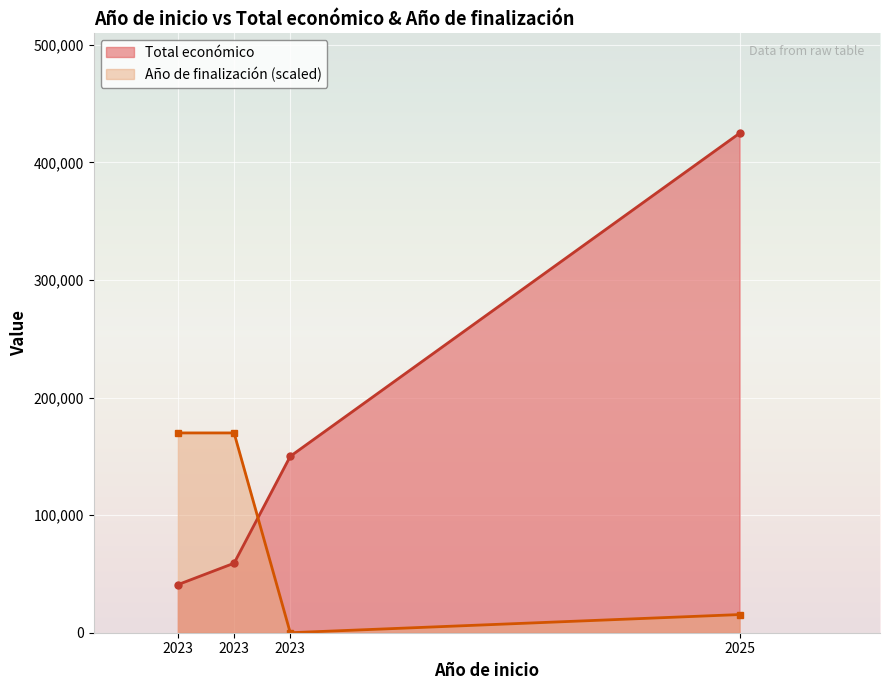

What is the maximum value shown in the chart?

424720.0